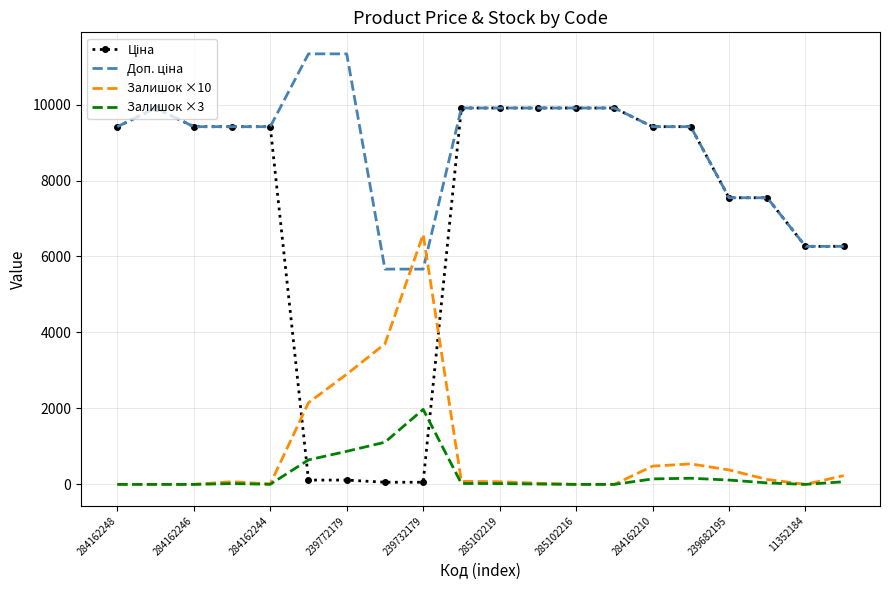

At how many categories does at least one series exceed 8994?

14